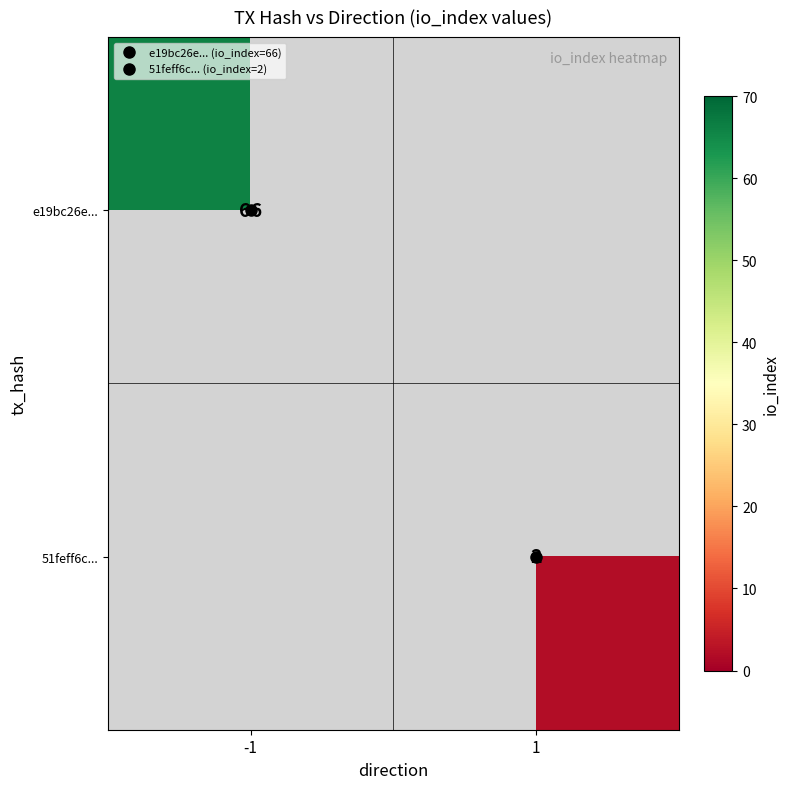

Which series has the largest range (max minus min)?

e19bc26e...